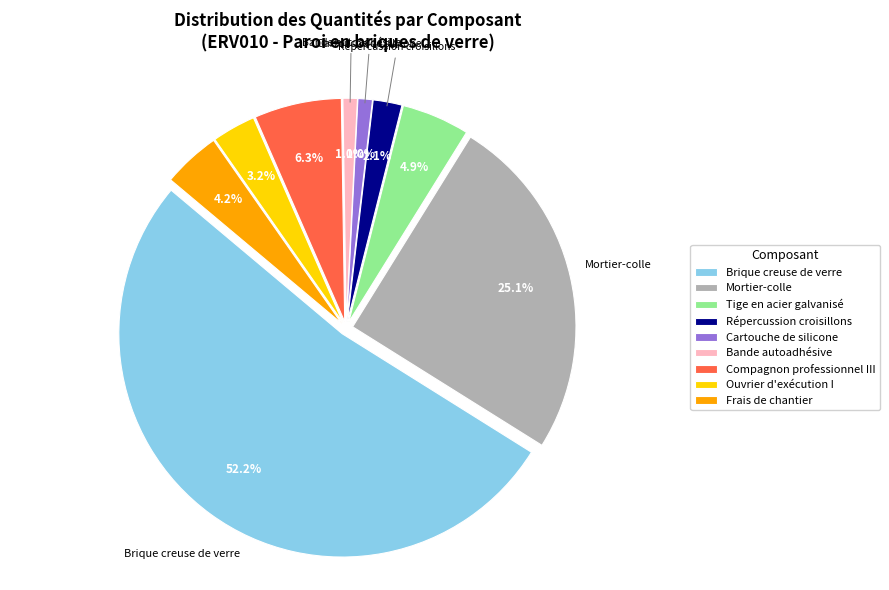

Which category has the biggest portion of the pie?

Brique creuse de verre